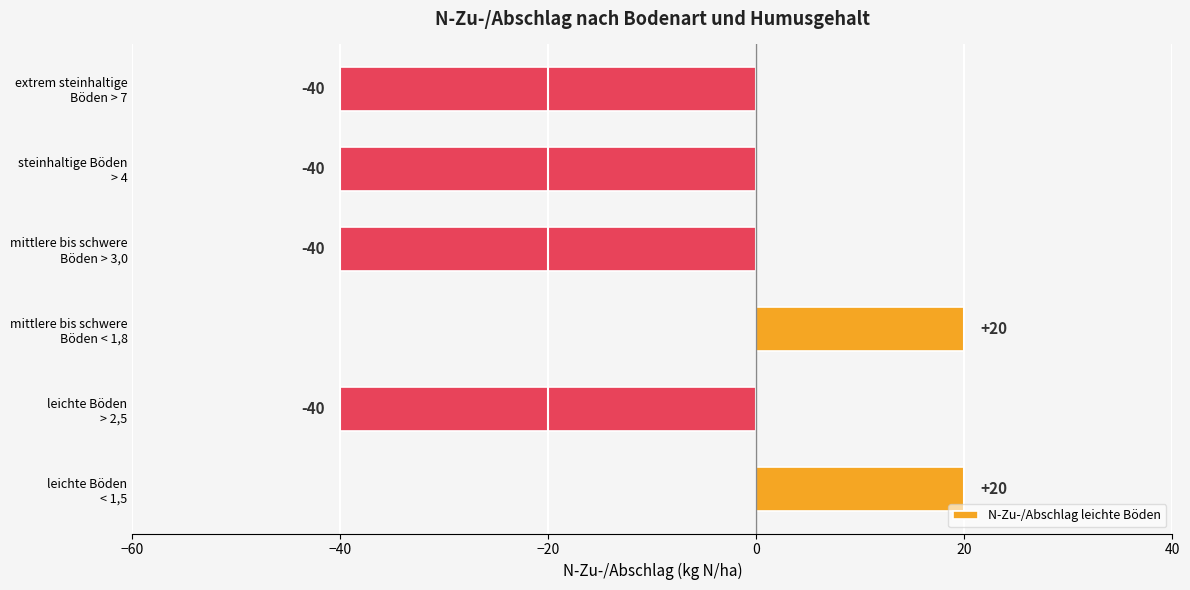

What is the minimum value shown in the chart?

-40